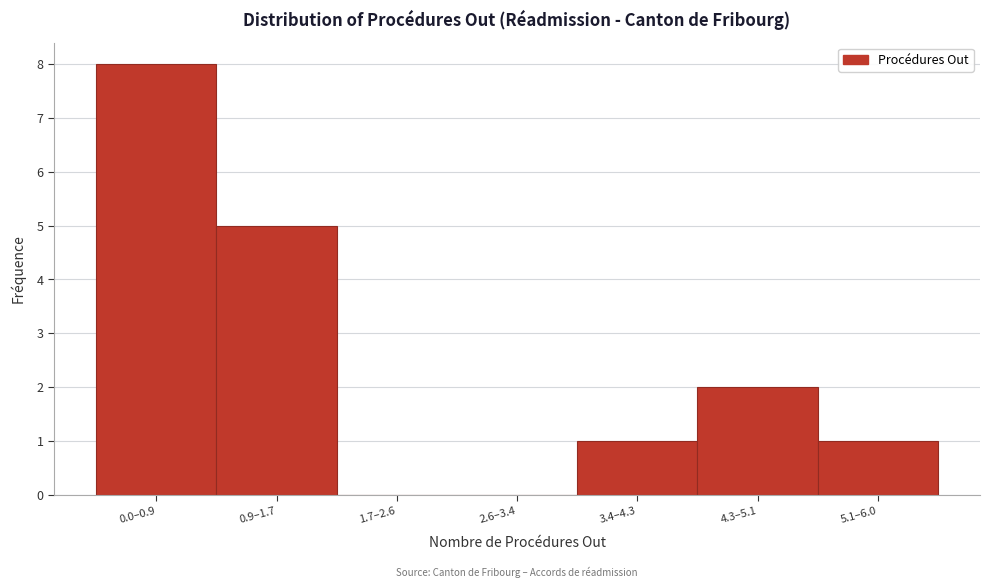

Reading left to right, what are all the values shown in this chart?

0.0–0.9=8	0.9–1.7=5	1.7–2.6=0	2.6–3.4=0	3.4–4.3=1	4.3–5.1=2	5.1–6.0=1